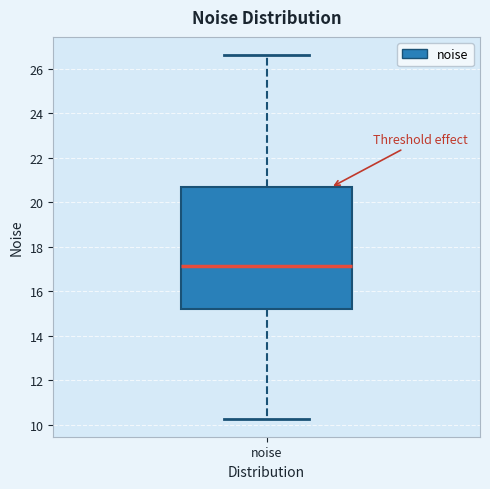

Where is the lower edge of the box for noise on the y-axis? The values are not printed on the chart, so give them approximately, as read against the axis.

15.2